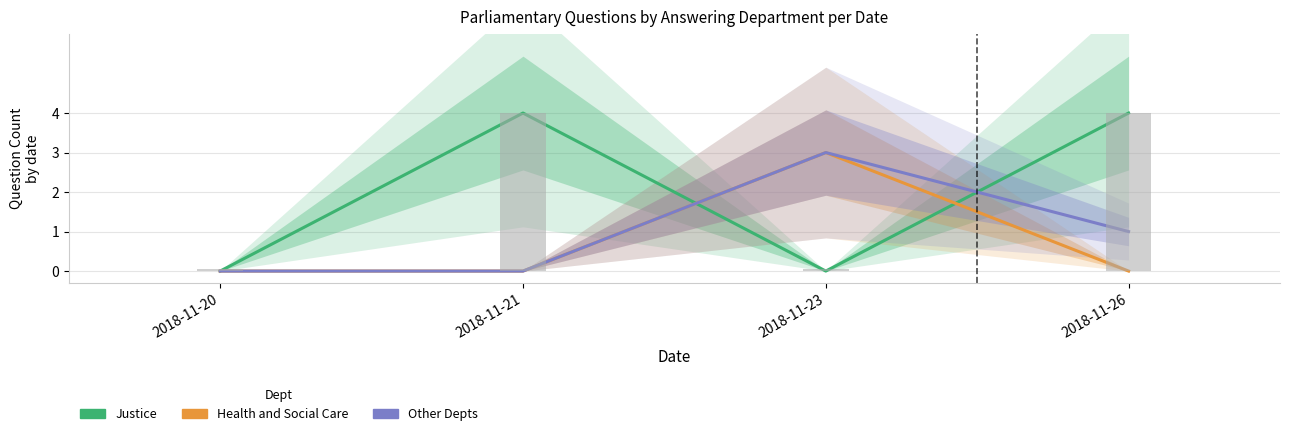

Reading left to right, list all the values displayed in this chart.

Justice: 2018-11-20=0	2018-11-21=4	2018-11-23=0	2018-11-26=4
Health and Social Care: 2018-11-20=0	2018-11-21=0	2018-11-23=3	2018-11-26=0
Other Depts (Intl Trade, Home Office, BEIS): 2018-11-20=0	2018-11-21=0	2018-11-23=3	2018-11-26=1